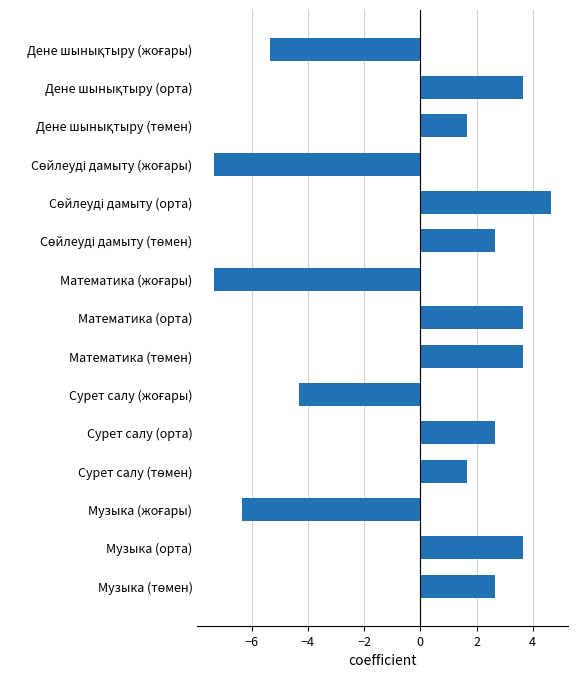

Reading top to bottom, what are all the values shown in this chart?

-5.3	3.7	1.7	-7.3	4.7	2.7	-7.3	3.7	3.7	-4.3	2.7	1.7	-6.3	3.7	2.7